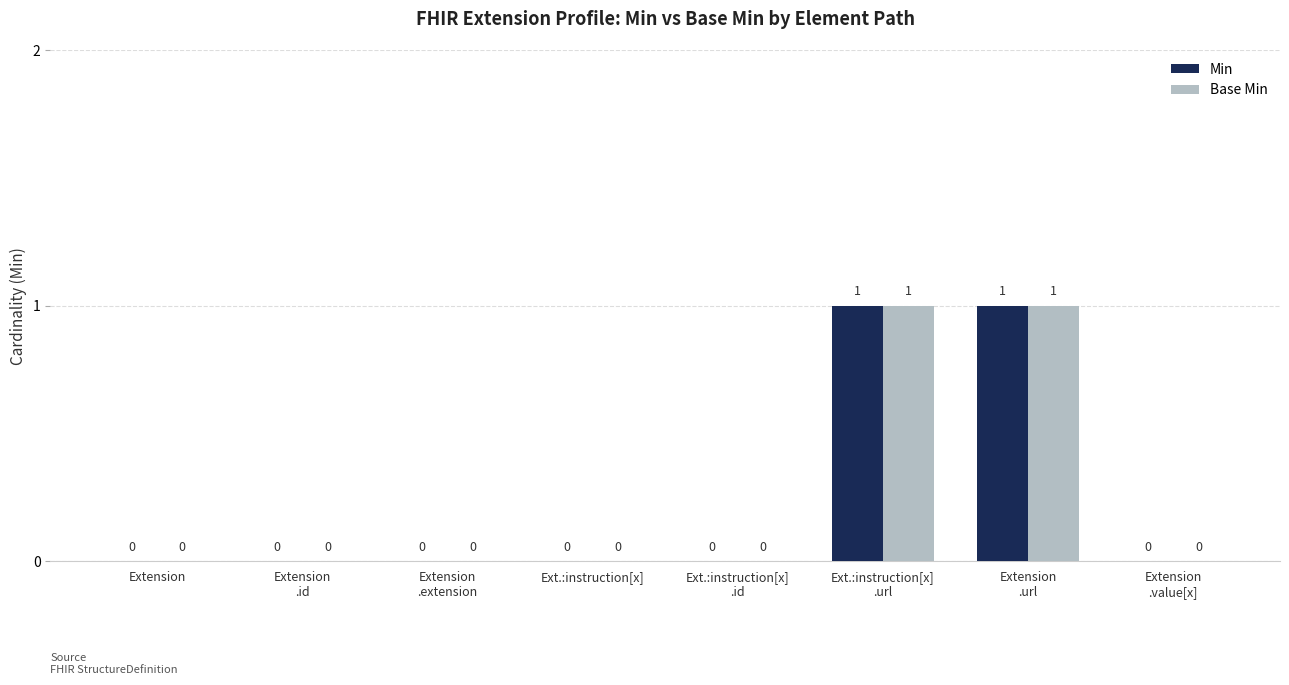

Is it true that Min equals 0 at Extension
.extension?

True